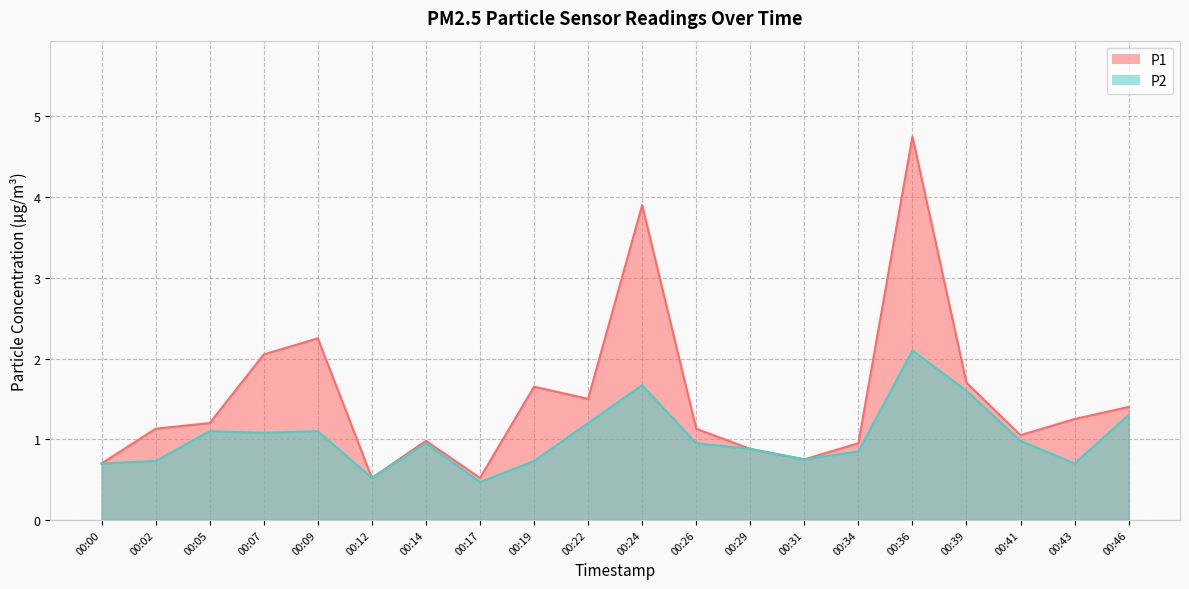

Reading right to left, transcribe all the data shown in this chart.

P1: 00:46=1.4	00:43=1.2	00:41=1.1	00:39=1.7	00:36=4.8	00:34=0.9	00:31=0.8	00:29=0.9	00:26=1.1	00:24=3.9	00:22=1.5	00:19=1.6	00:17=0.5	00:14=1.0	00:12=0.5	00:09=2.2	00:07=2.0	00:05=1.2	00:02=1.1	00:00=0.7
P2: 00:46=1.3	00:43=0.7	00:41=1.0	00:39=1.6	00:36=2.1	00:34=0.8	00:31=0.8	00:29=0.9	00:26=0.9	00:24=1.7	00:22=1.2	00:19=0.7	00:17=0.5	00:14=0.9	00:12=0.5	00:09=1.1	00:07=1.1	00:05=1.1	00:02=0.7	00:00=0.7